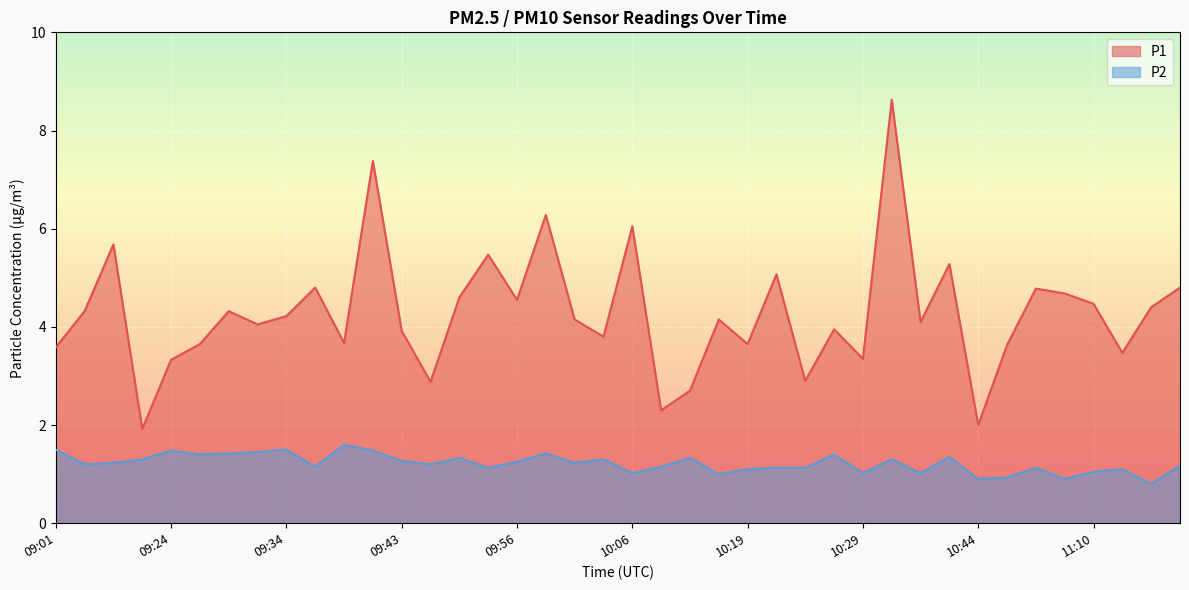

How many interior local peaks does the P2 series have?

12